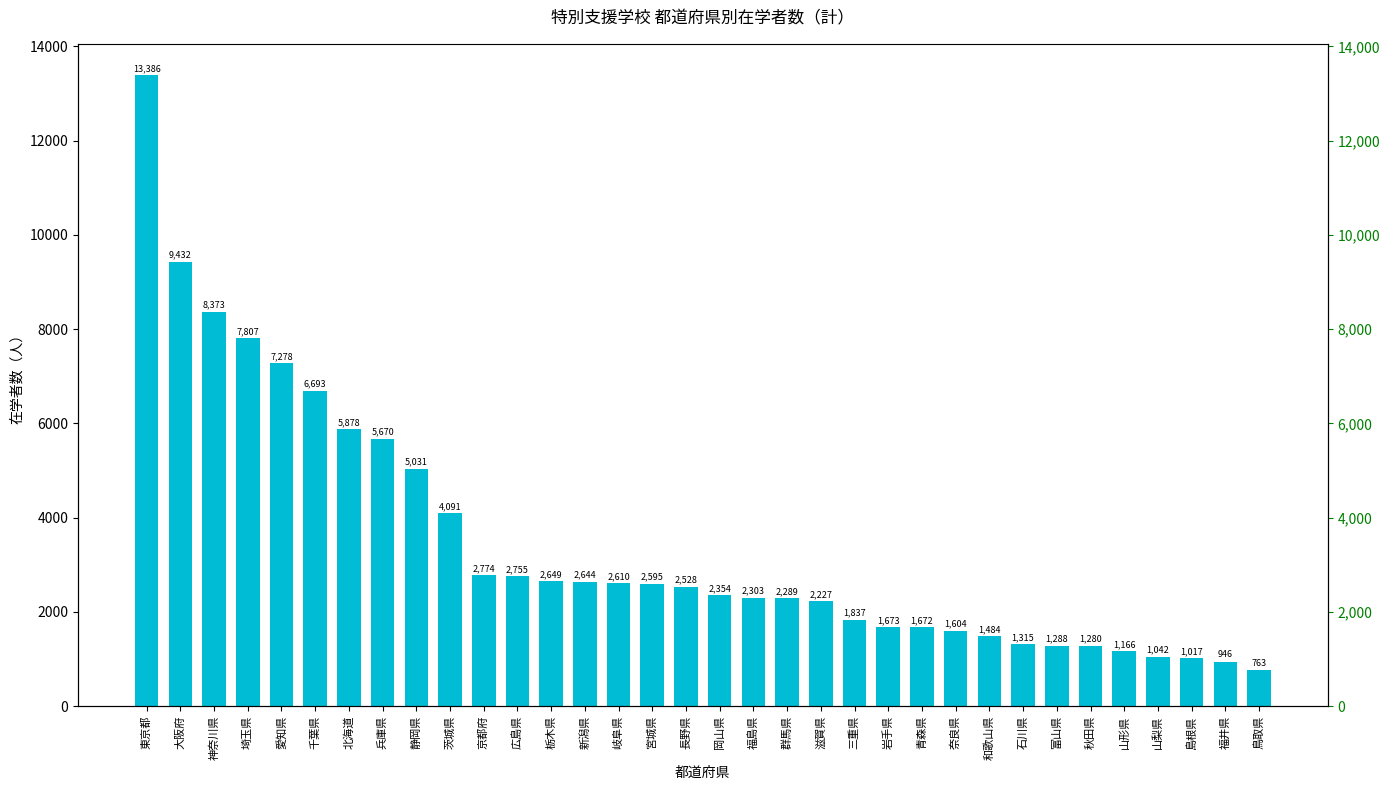

True or false: the data shows 5878 at 北海道.

True